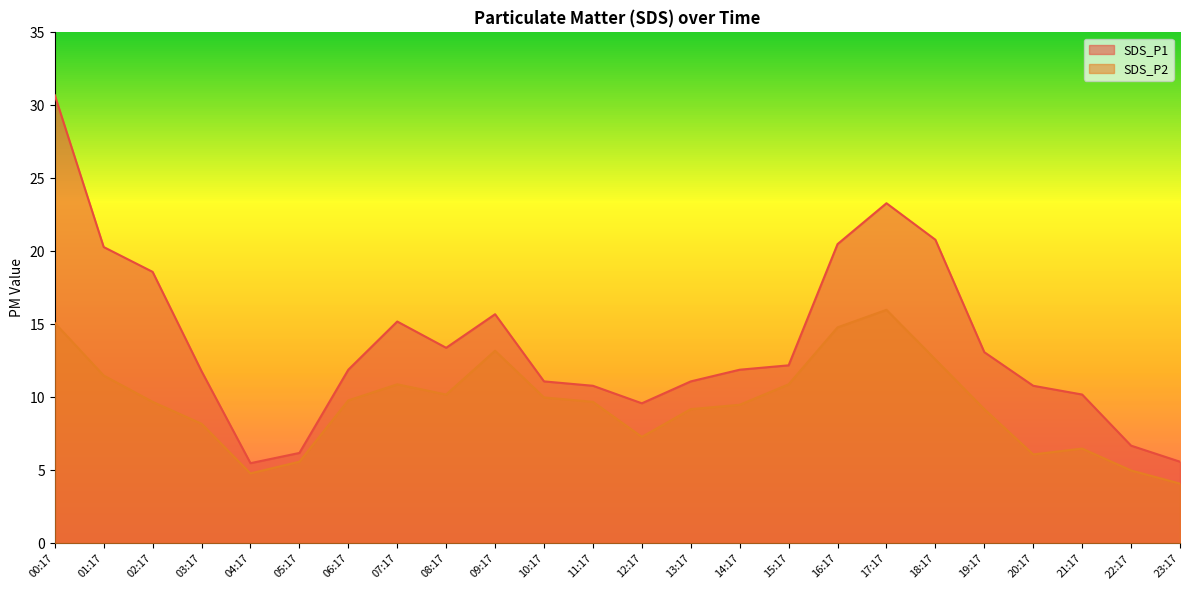

The value of SDS_P1 at 08:17 is 13.4. True or false?

True